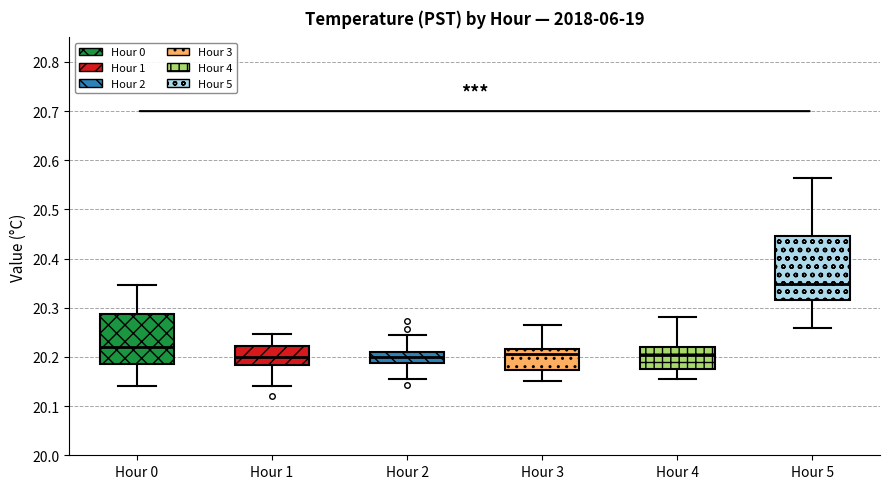

Reading left to right, transcribe this box plot: for each box, give where its median line is, the range the box spans, and where its two whiskers end, as read against the y-axis. The values are not printed on the chart, so give them approximately, as read against the axis.

Hour 0: median 20.22, box 20.19 to 20.29, whiskers 20.14 to 20.35
Hour 1: median 20.20, box 20.18 to 20.22, whiskers 20.14 to 20.25
Hour 2: median 20.20, box 20.19 to 20.21, whiskers 20.16 to 20.24
Hour 3: median 20.21, box 20.17 to 20.22, whiskers 20.15 to 20.27
Hour 4: median 20.20, box 20.18 to 20.22, whiskers 20.15 to 20.28
Hour 5: median 20.35, box 20.32 to 20.45, whiskers 20.26 to 20.56